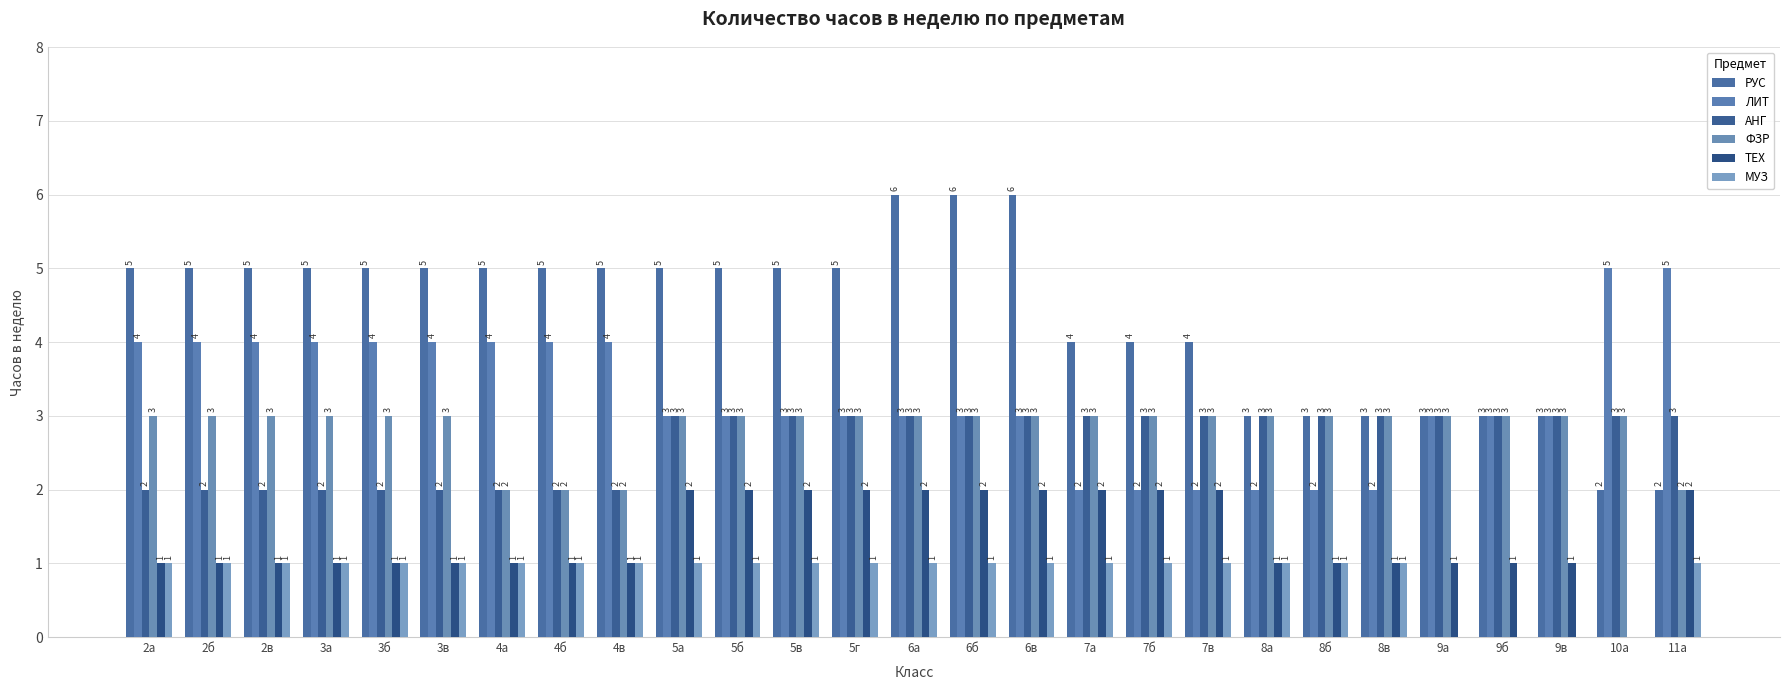

Which category has the highest value across all series?

6а